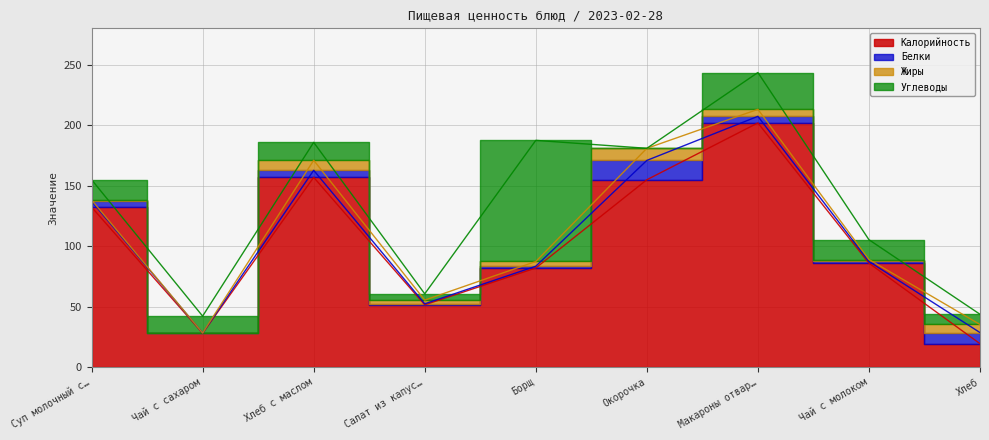

In Белки, how many points are higher than both neighbors (excluding endpoints)?

2